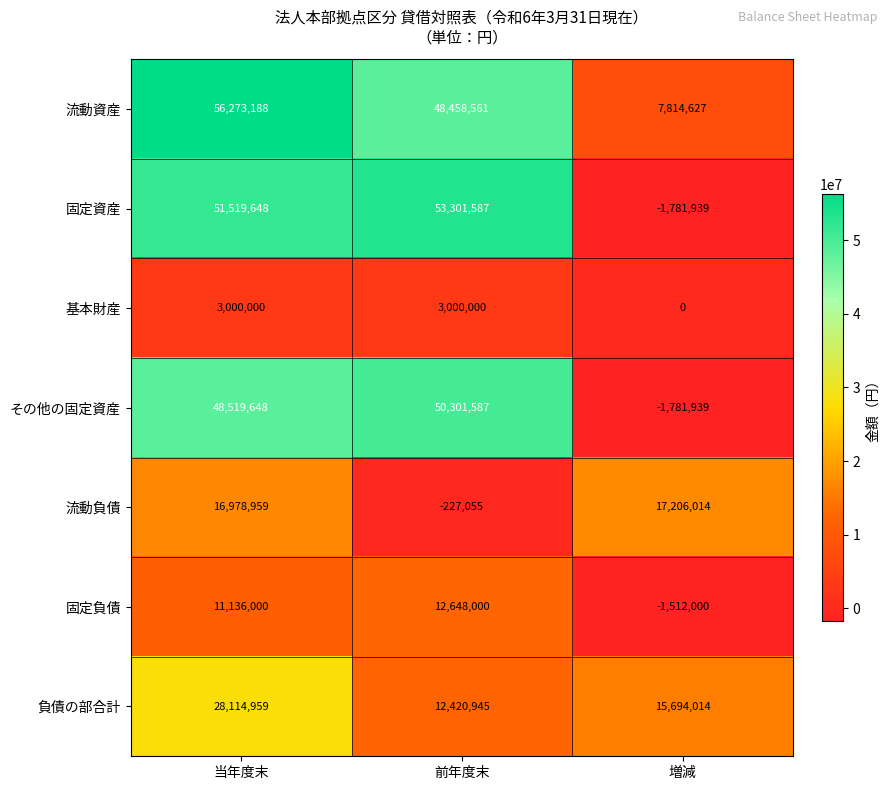

The 固定資産 series shows 51519648 at 当年度末. True or false?

True